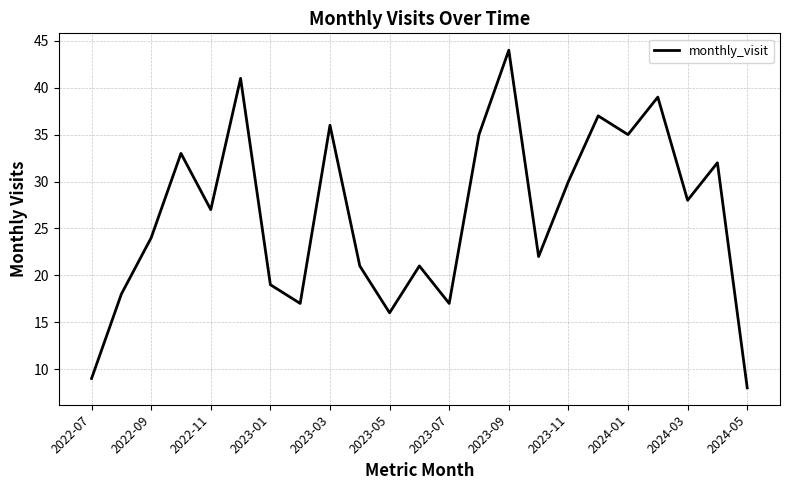

What is the difference between the maximum and minimum values?

36